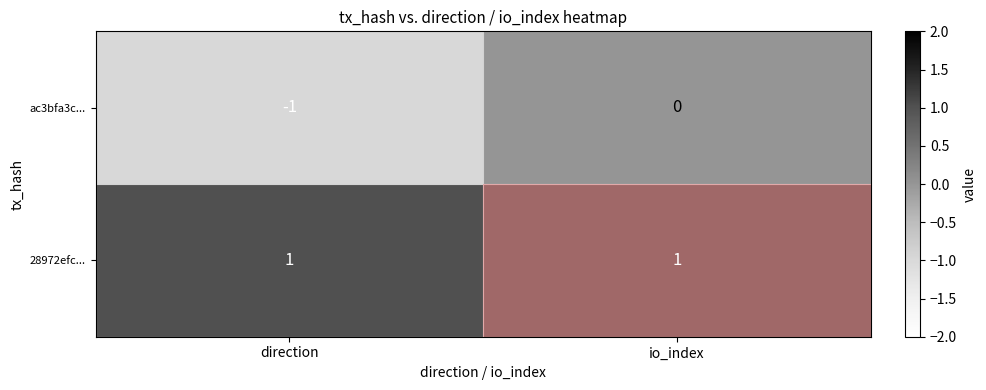

What is the difference between the highest and lowest values at io_index?

1